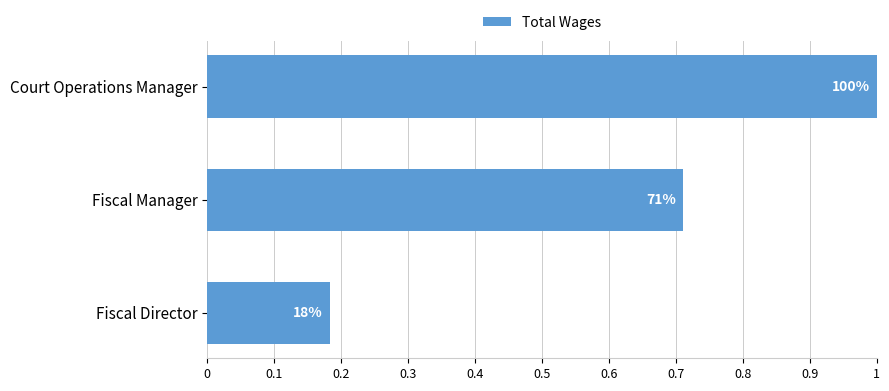

Does the chart contain any negative values?

No